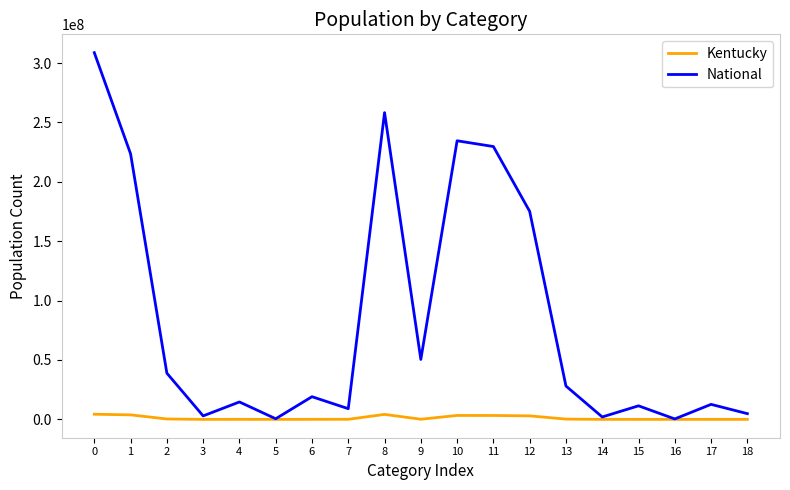

How many interior local valleys does the National series have?

6